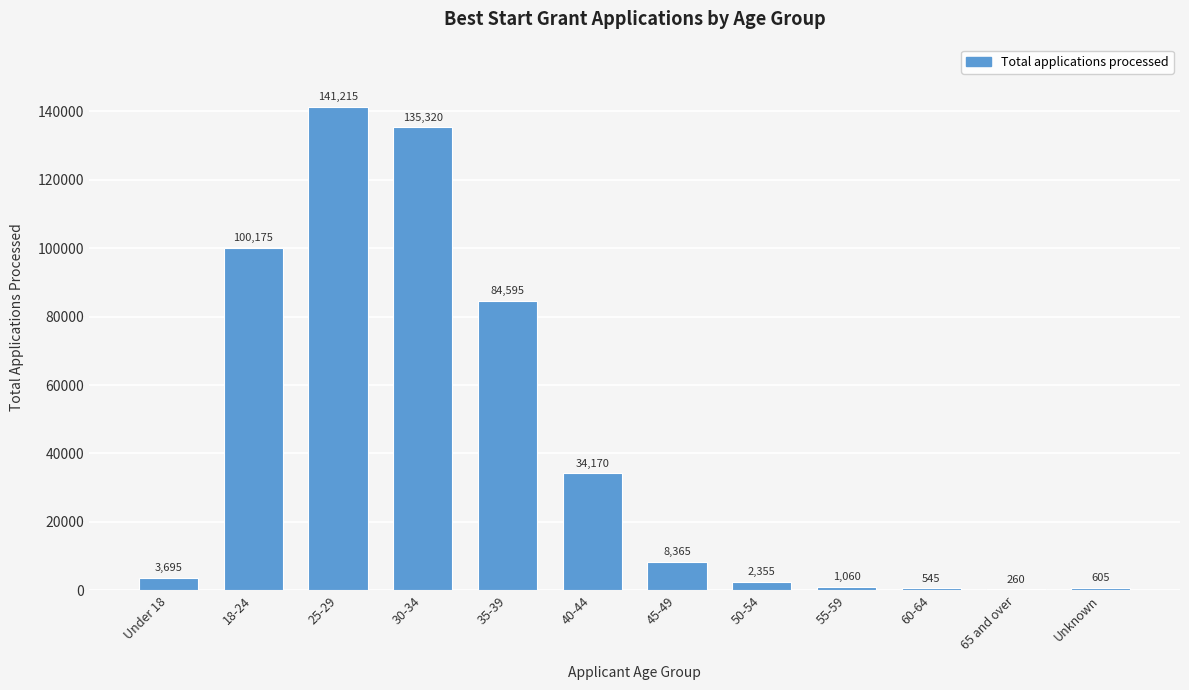

Reading left to right, what are all the values shown in this chart?

Under 18=3695	18-24=100175	25-29=141215	30-34=135320	35-39=84595	40-44=34170	45-49=8365	50-54=2355	55-59=1060	60-64=545	65 and over=260	Unknown=605